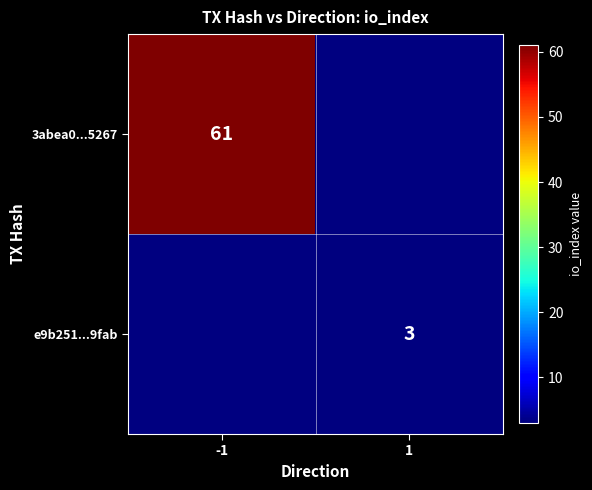

At how many categories does at least one series exceed 60?

1